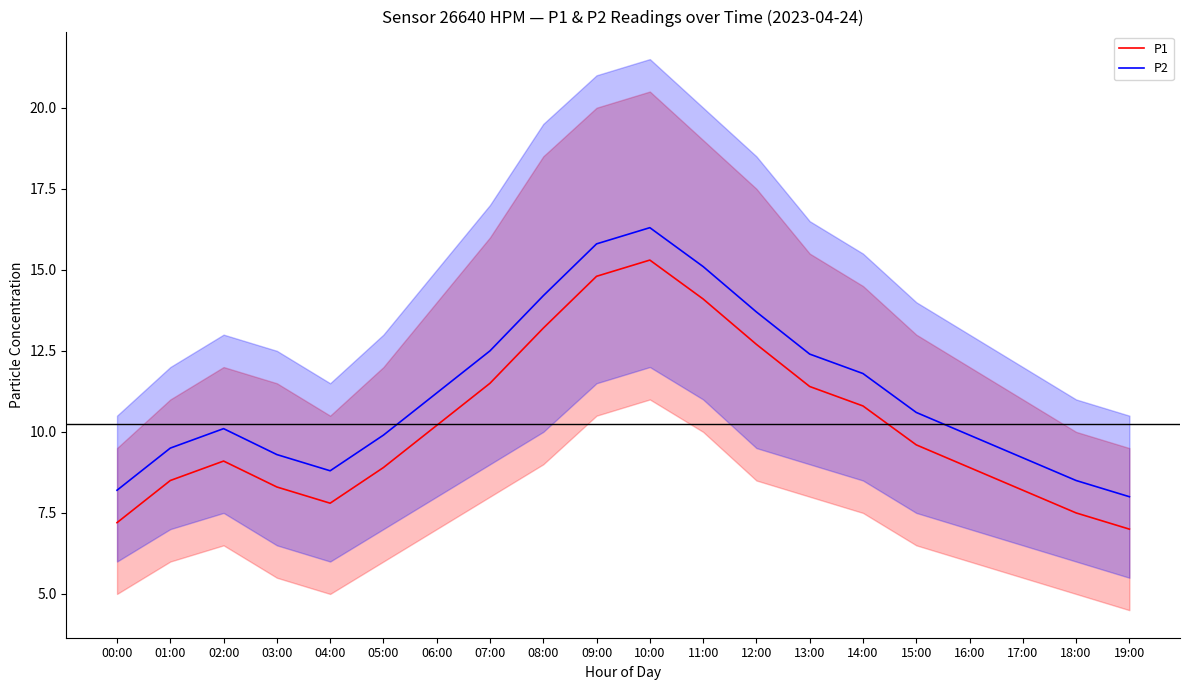

List the labels in order of P1 value, largest first.

10:00, 09:00, 11:00, 08:00, 12:00, 07:00, 13:00, 14:00, 06:00, 15:00, 02:00, 05:00, 16:00, 01:00, 03:00, 17:00, 04:00, 18:00, 00:00, 19:00